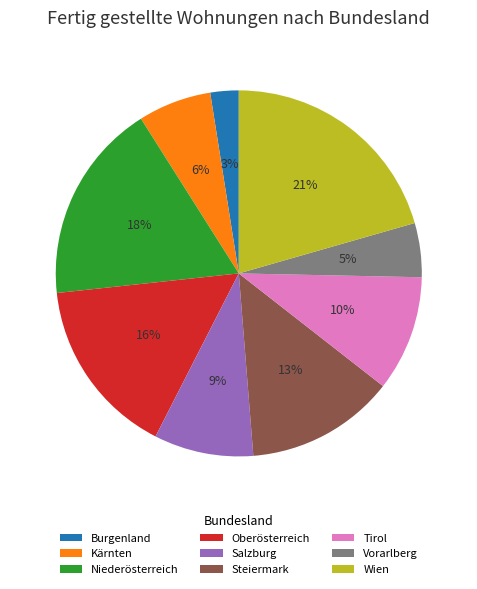

Do Burgenland and Oberösterreich together represent more than half of the pie?

No